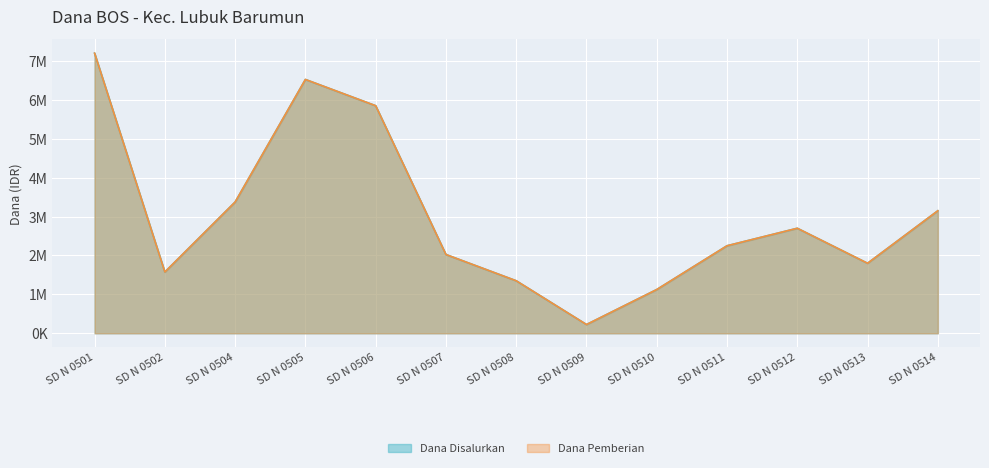

True or false: Dana Disalurkan and Dana Pemberian intersect in this chart.

False